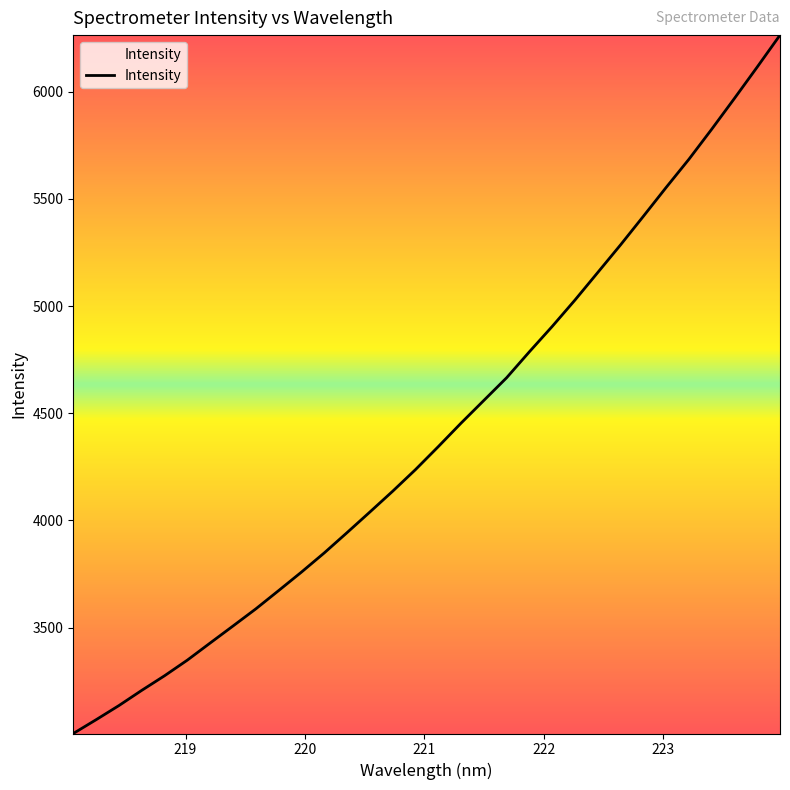

What is the maximum value shown in the chart?

6264.8